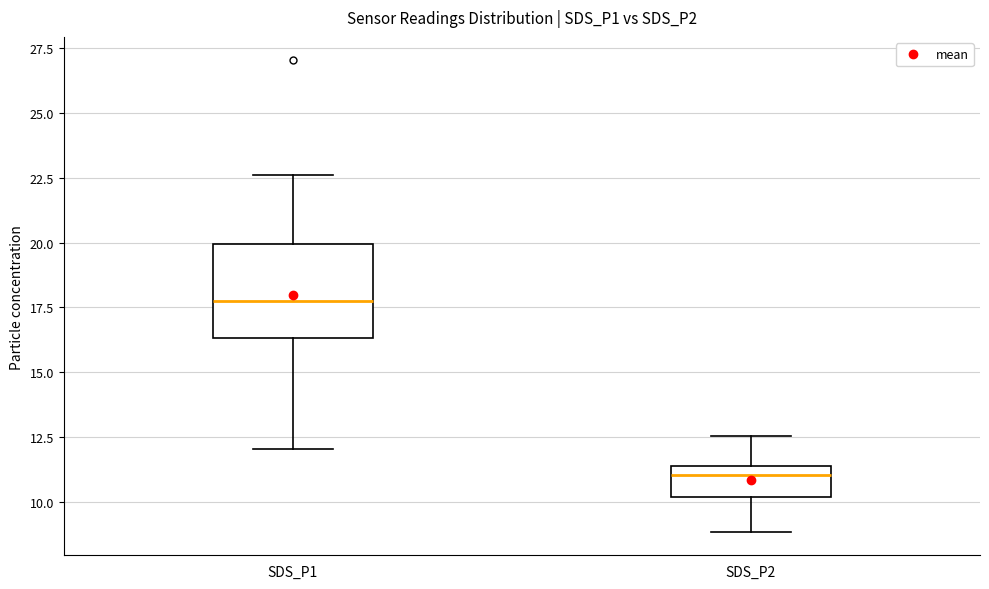

Where is the upper edge of the box for SDS_P1 on the y-axis? The values are not printed on the chart, so give them approximately, as read against the axis.

20.0